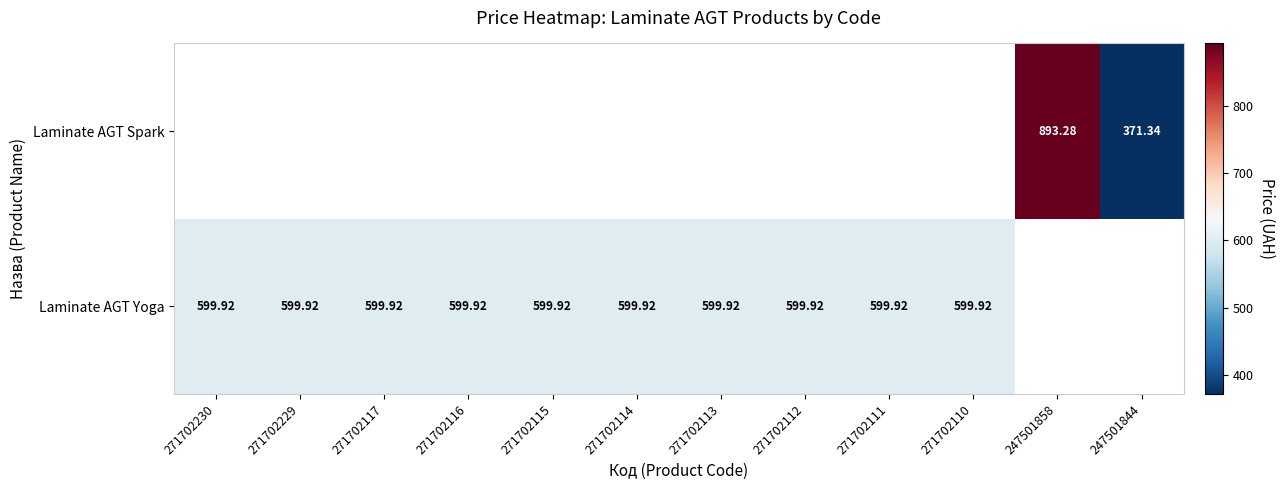

List the labels in order of Laminate AGT Spark value, smallest first.

247501844, 271702230, 271702229, 271702117, 271702116, 271702115, 271702114, 271702113, 271702112, 271702111, 271702110, 247501858